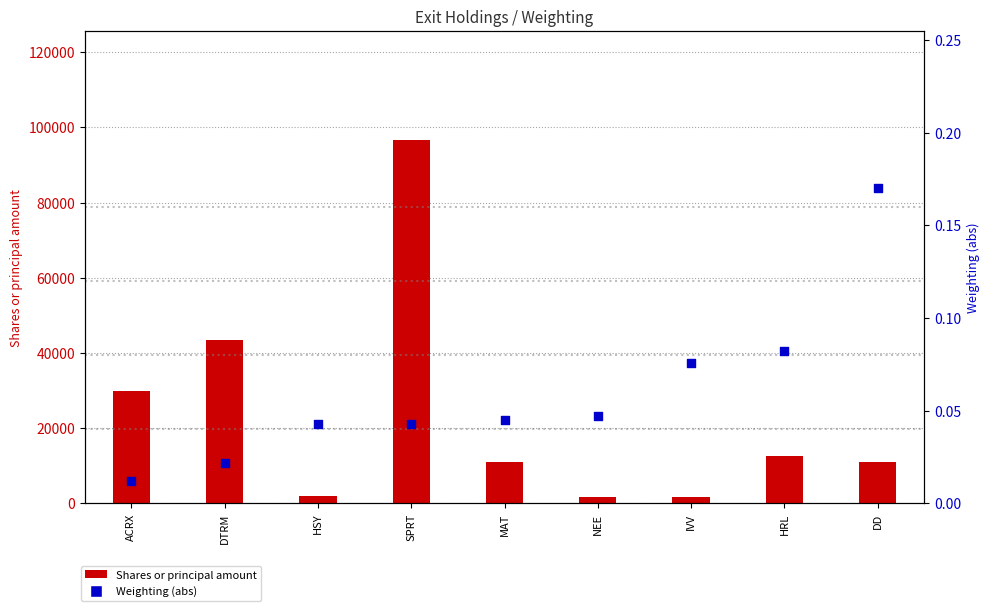

Is the value of Weighting (abs) at SPRT greater than the value of Shares or principal amount at DTRM?

No